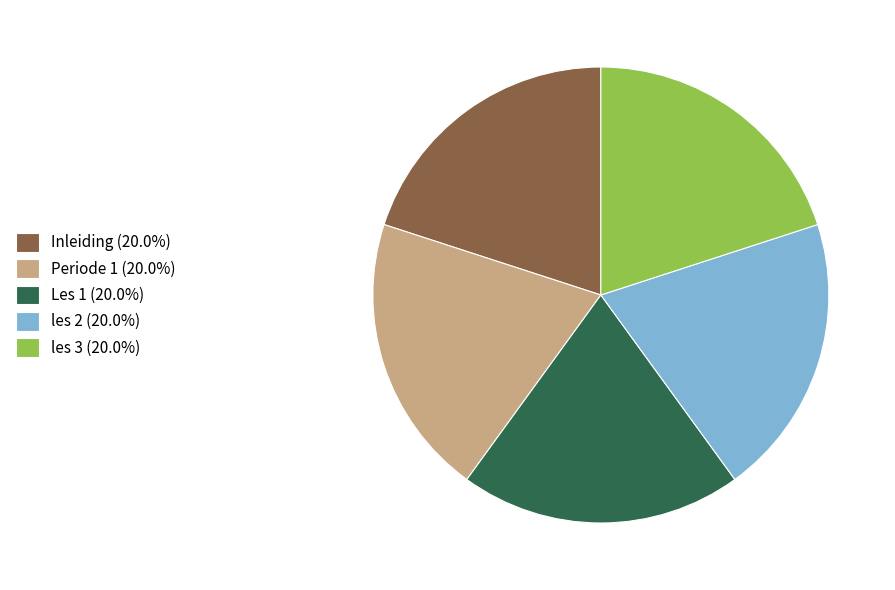

Is there any slice that represents more than half of the pie?

No